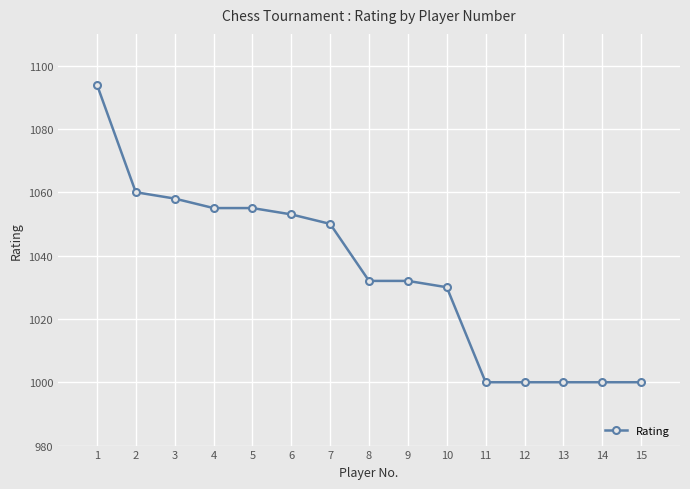

Is it true that the value at 7 is 1739?

False